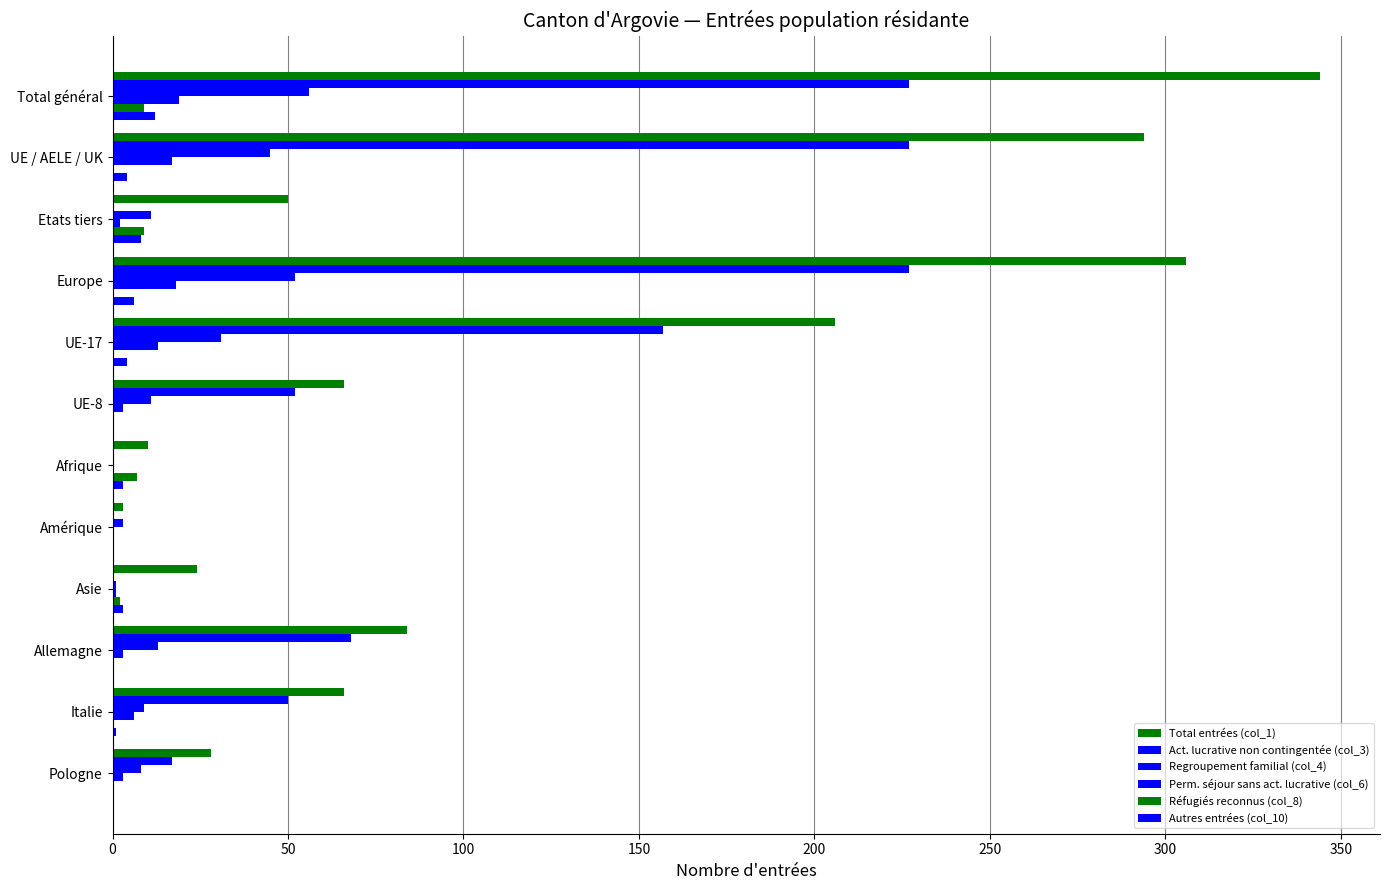

What is the maximum value for Act. lucrative non contingentée (col_3)?

227